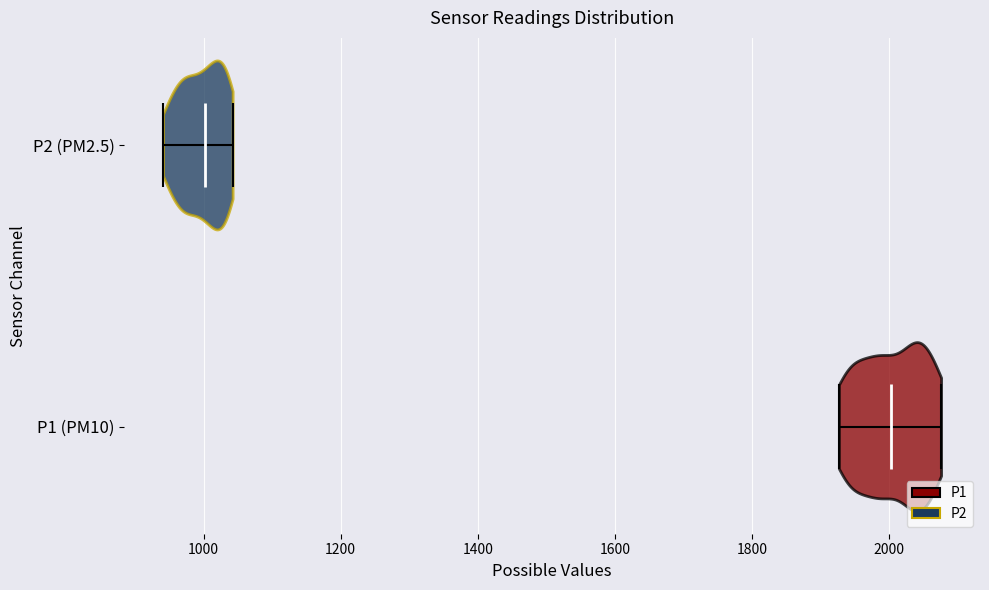

Reading bottom to top, read every violin against the x-axis: where its median line is, and the lowest and highest points it reaches. The values are not printed on the chart, so give them approximately, as read against the axis.

P1 (PM10): median line 2000, lowest point 1920, highest point 2080
P2 (PM2.5): median line 1000, lowest point 940, highest point 1040